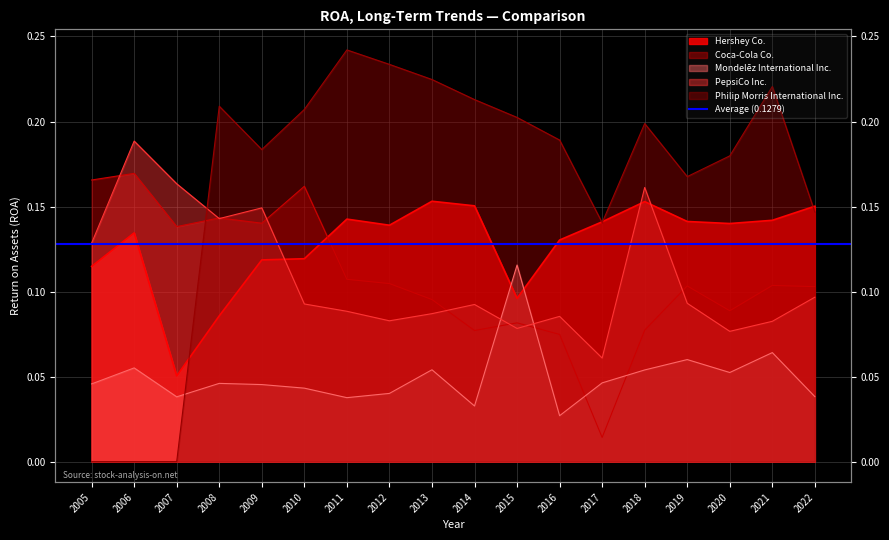

After their last crossing, which series has the higher values: Coca-Cola Co. or PepsiCo Inc.?

Coca-Cola Co.